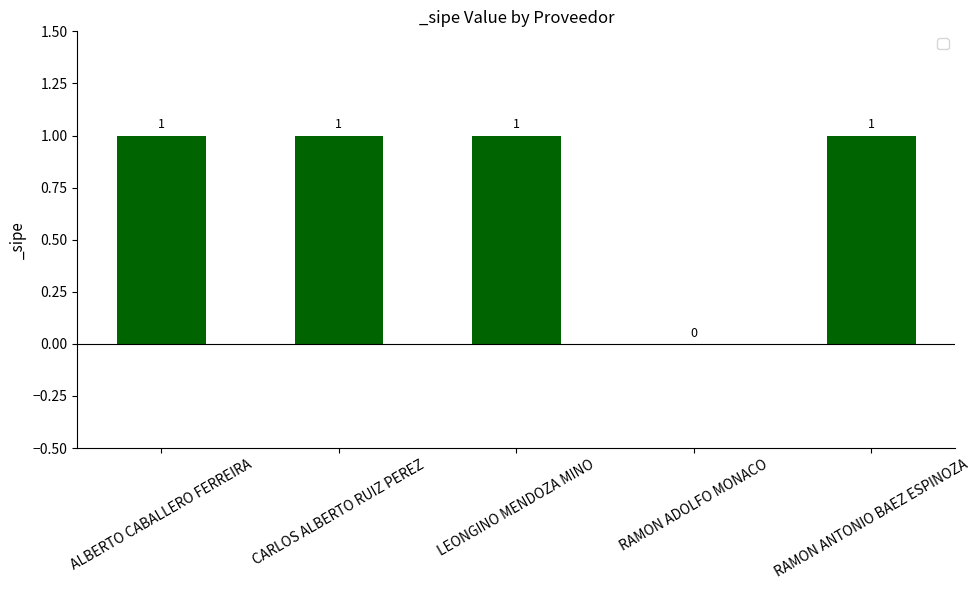

True or false: the data shows 1 at ALBERTO CABALLERO FERREIRA.

True